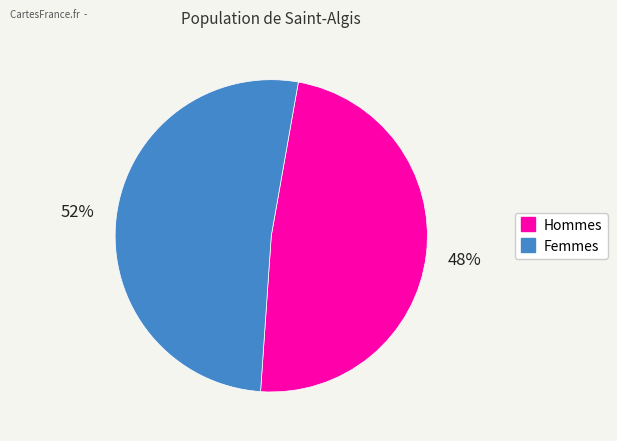

Is there a majority slice in this chart?

Yes